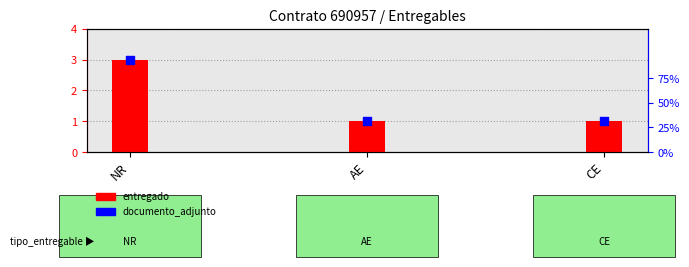

Between NR and AE, which is larger?

NR